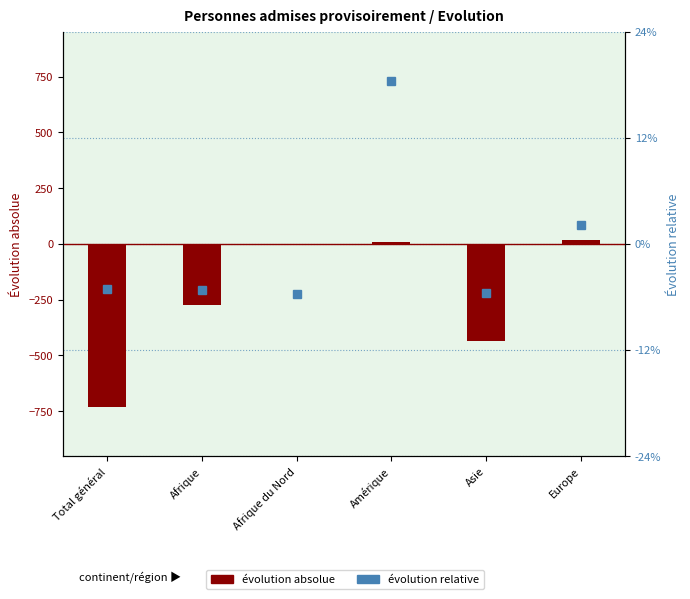

At which category is the sum across all series the highest?

Europe